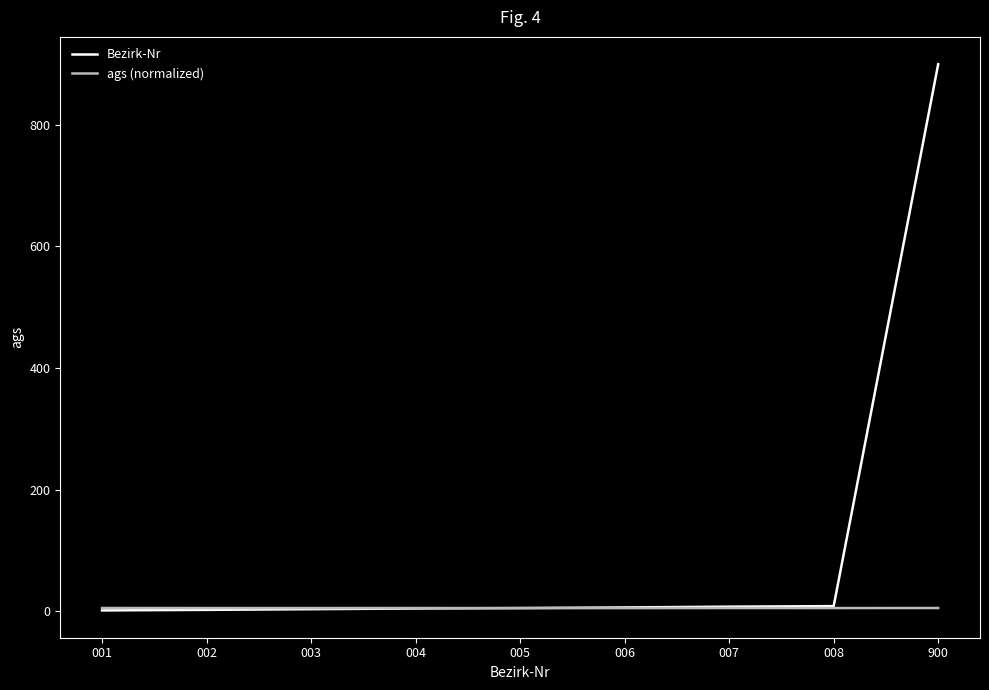

Which label corresponds to the largest value in the chart?

900